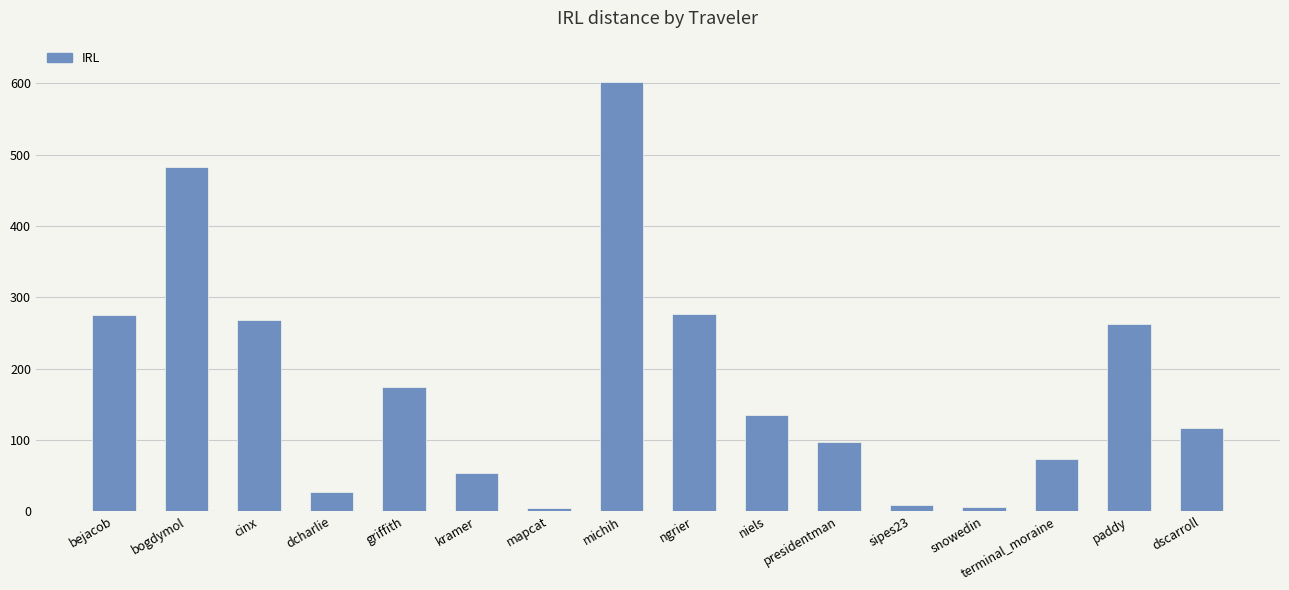

The value at presidentman is 56.0. True or false?

False